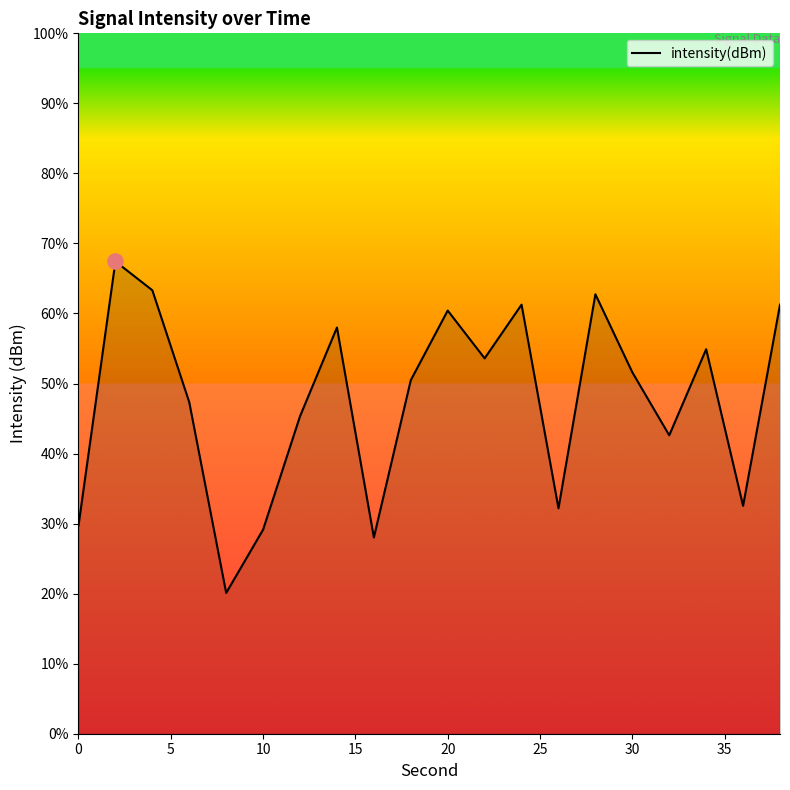

What is the difference between the maximum and minimum values?

47.3